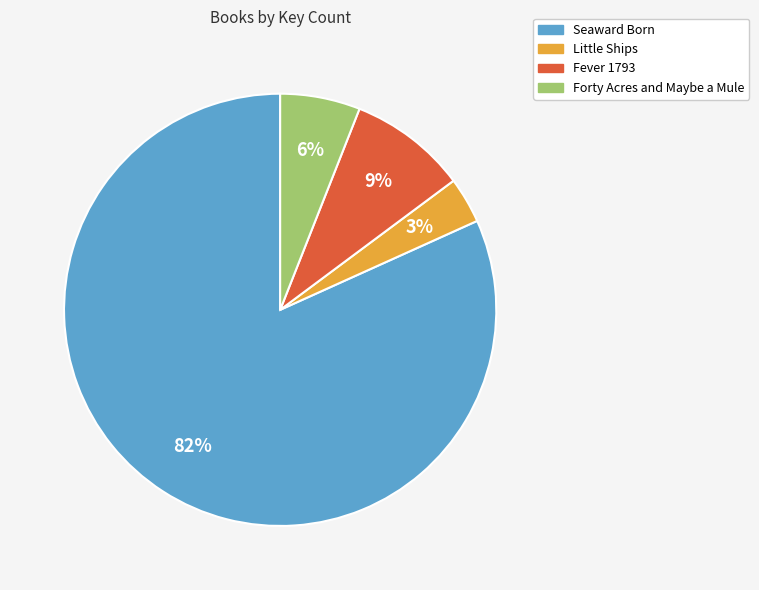

To the nearest percent, what is the combined percentage of Forty Acres and Maybe a Mule and Fever 1793?

15%